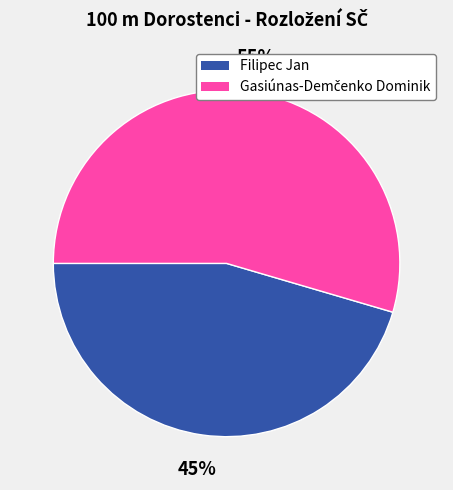

How many slices are in this pie chart?

2